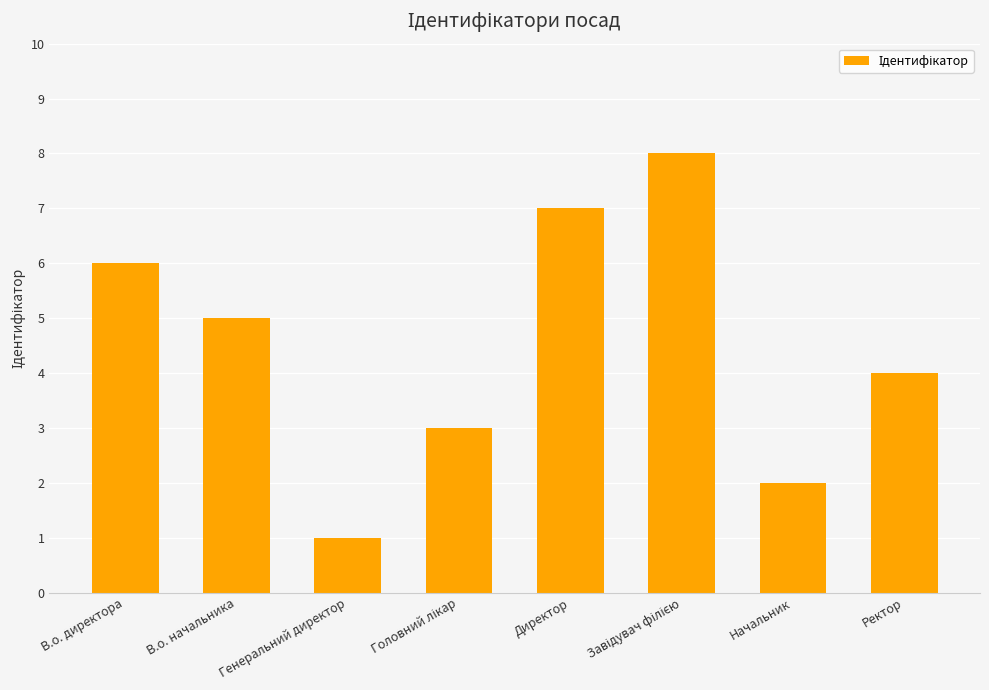

What is the change in value from В.о. директора to Начальник?

-4